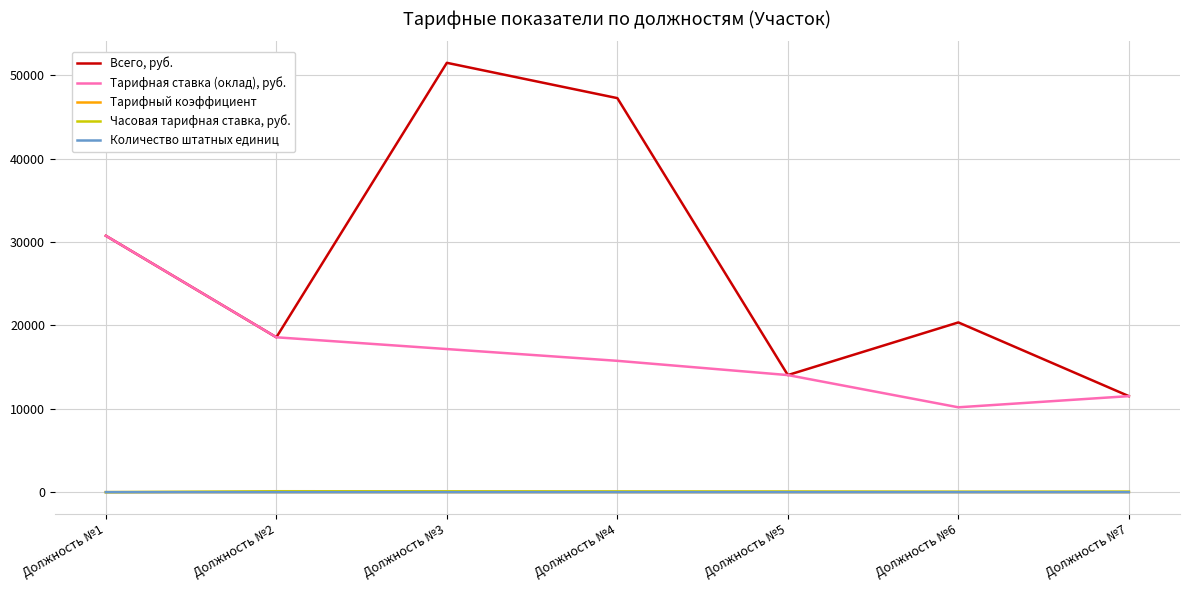

True or false: Тарифный коэффициент and Всего, руб. cross at least once.

False